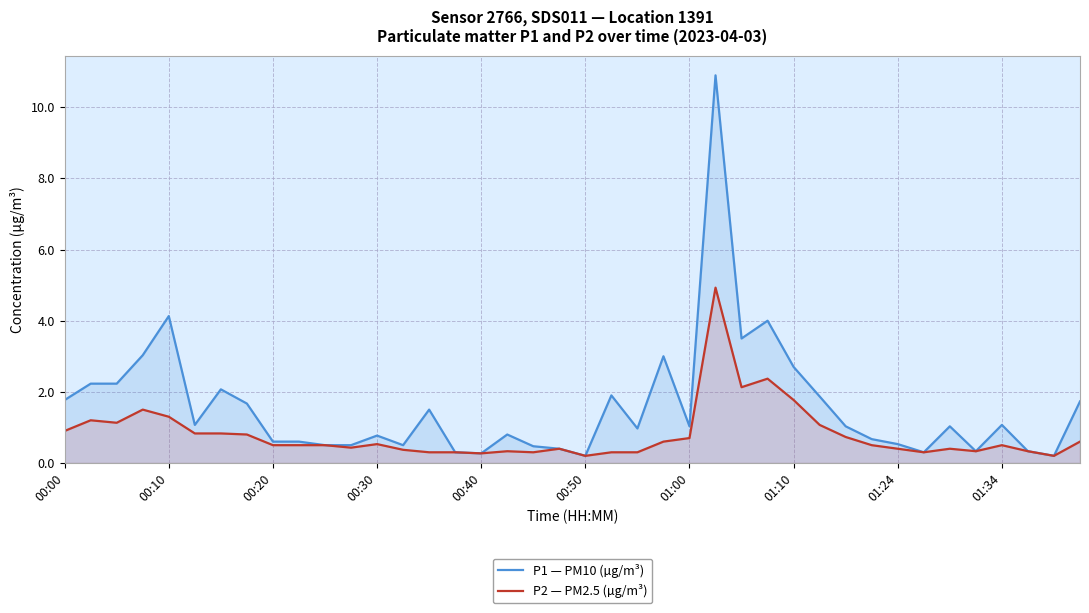

What is the sum of all P1 — PM10 (µg/m³) values?

62.7